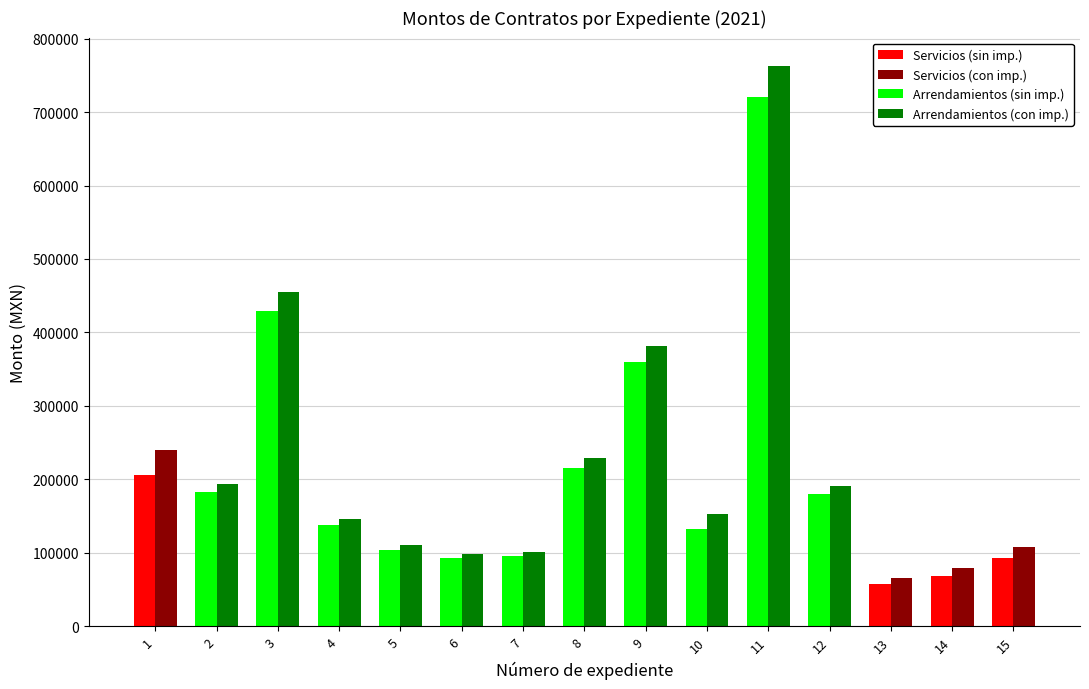

What is the maximum value shown in the chart?

763200.0